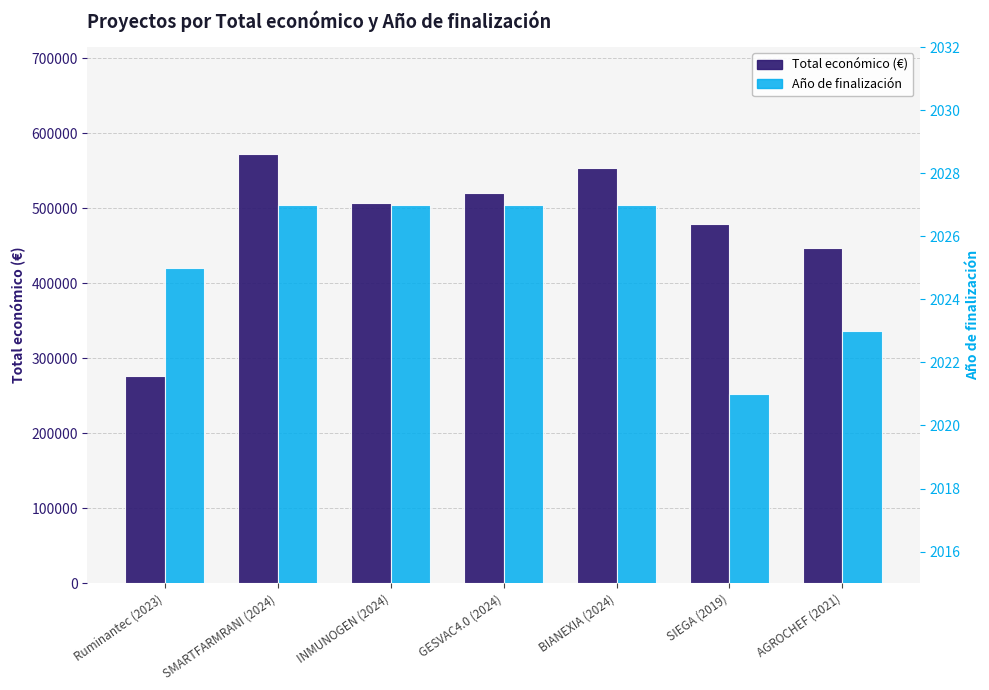

What is the difference between the Total económico (€) values at GESVAC4.0 (2024) and SIEGA (2019)?

40501